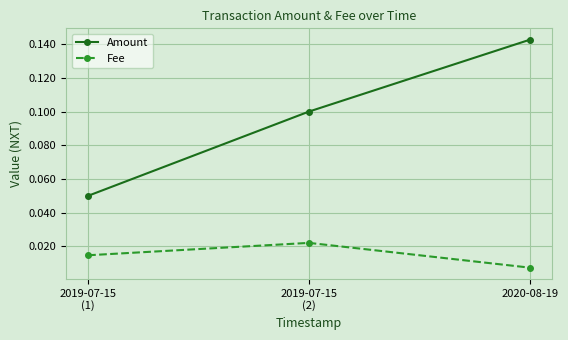

How many lines are shown in the chart?

2